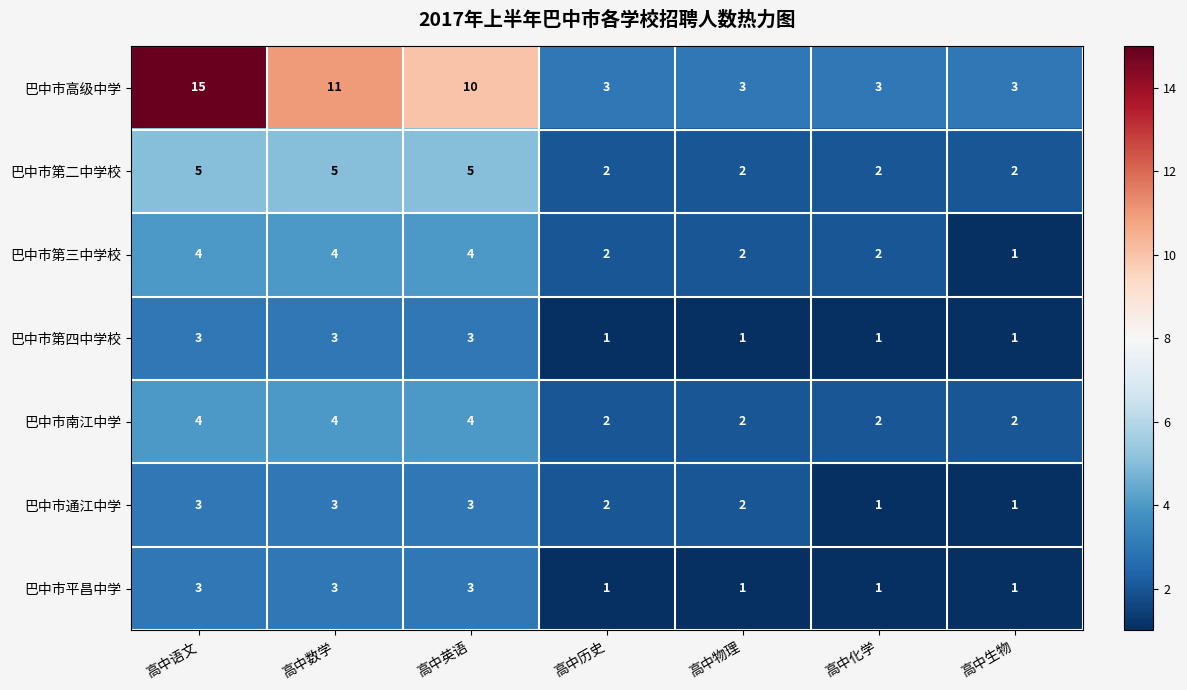

What is the minimum value shown in the chart?

1